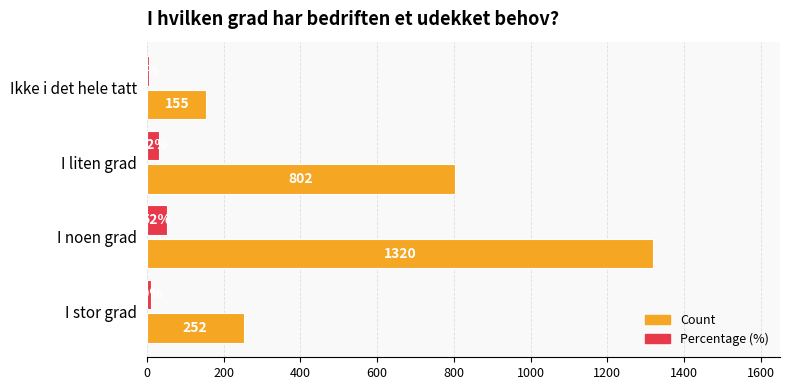

List the labels in order of Percentage (%) value, largest first.

I noen grad, I liten grad, I stor grad, Ikke i det hele tatt